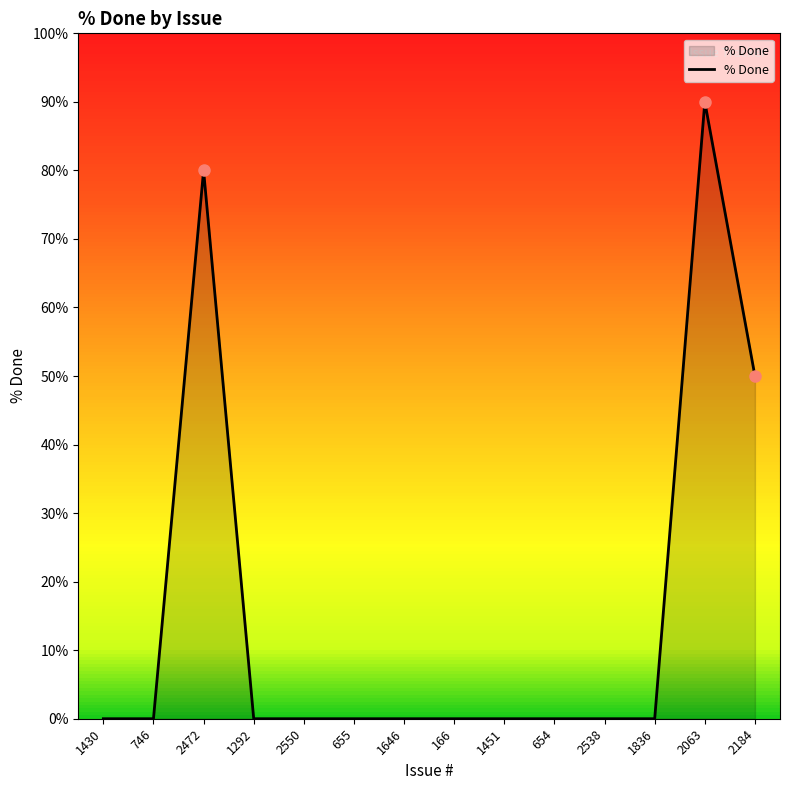

What position from the left is 2550?

5